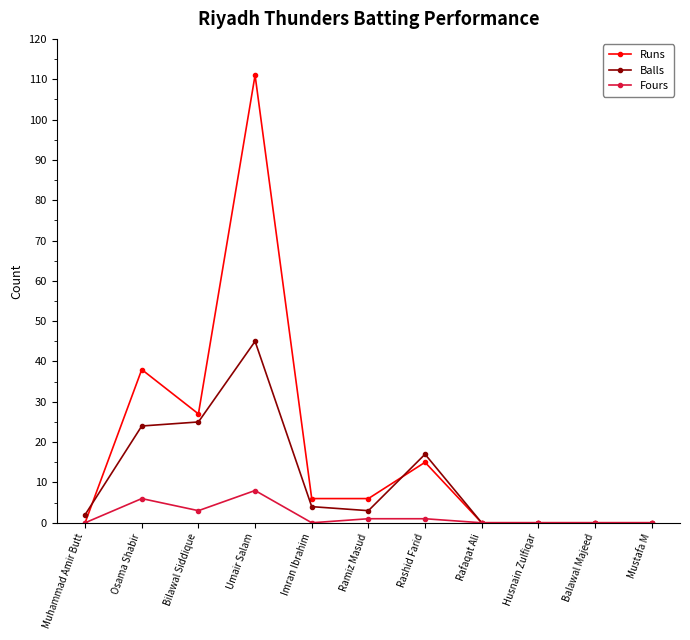

Which series has the largest range (max minus min)?

Runs